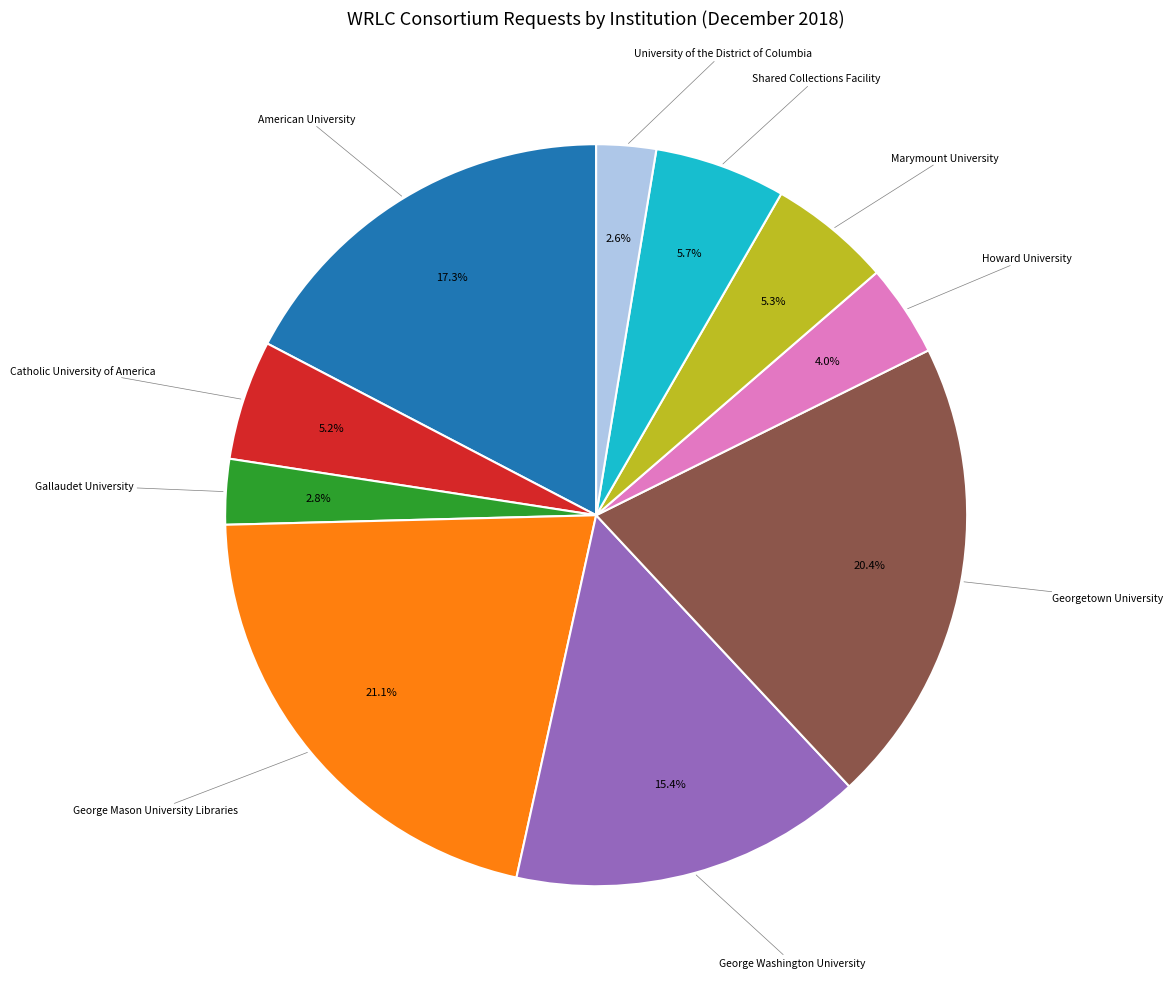

True or false: Gallaudet University accounts for 16% of the total.

False